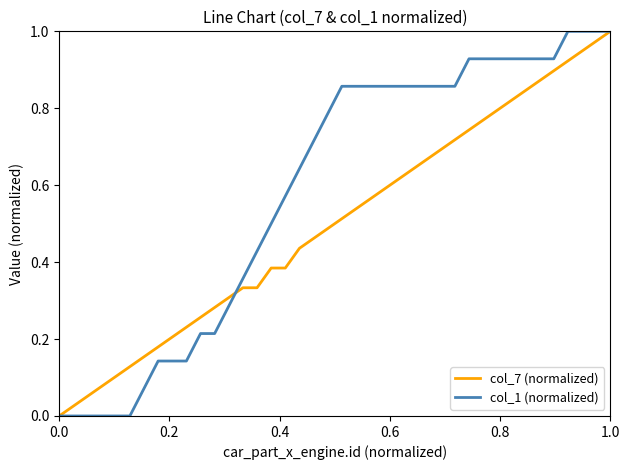

What are all the series names shown in the legend?

col_7 (normalized), col_1 (normalized)